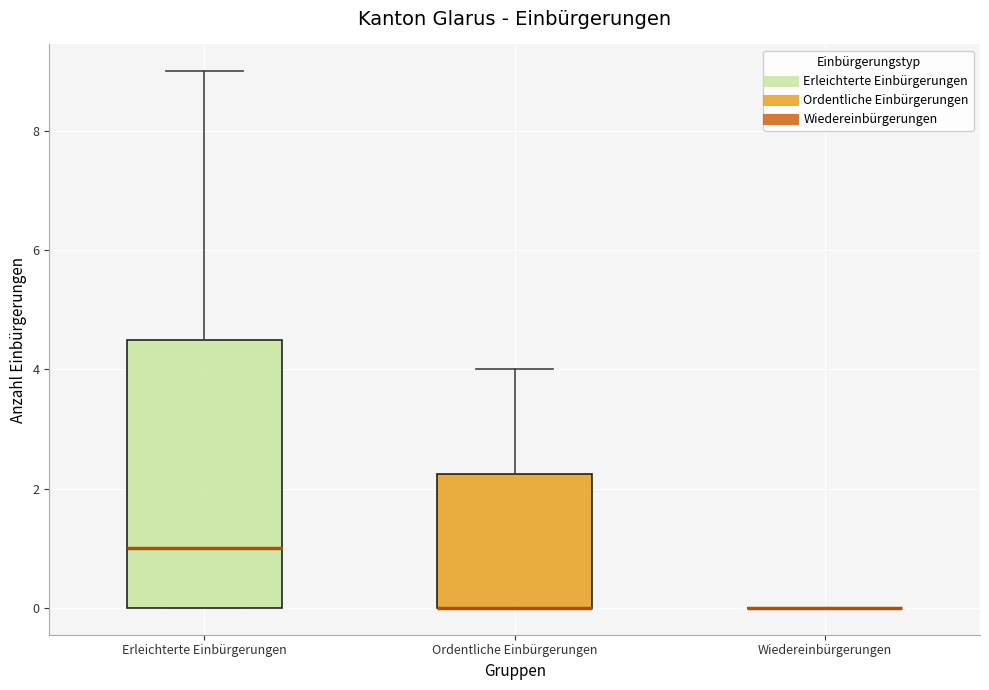

Comparing the boxes themselves (not the whiskers), which one is the tallest?

Erleichterte Einbürgerungen